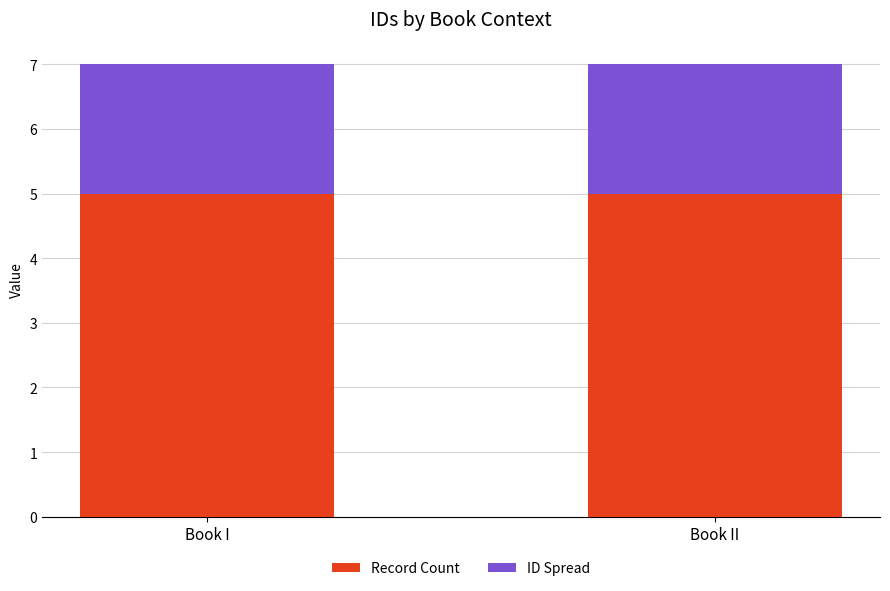

What is the lowest value of the Record Count series?

5